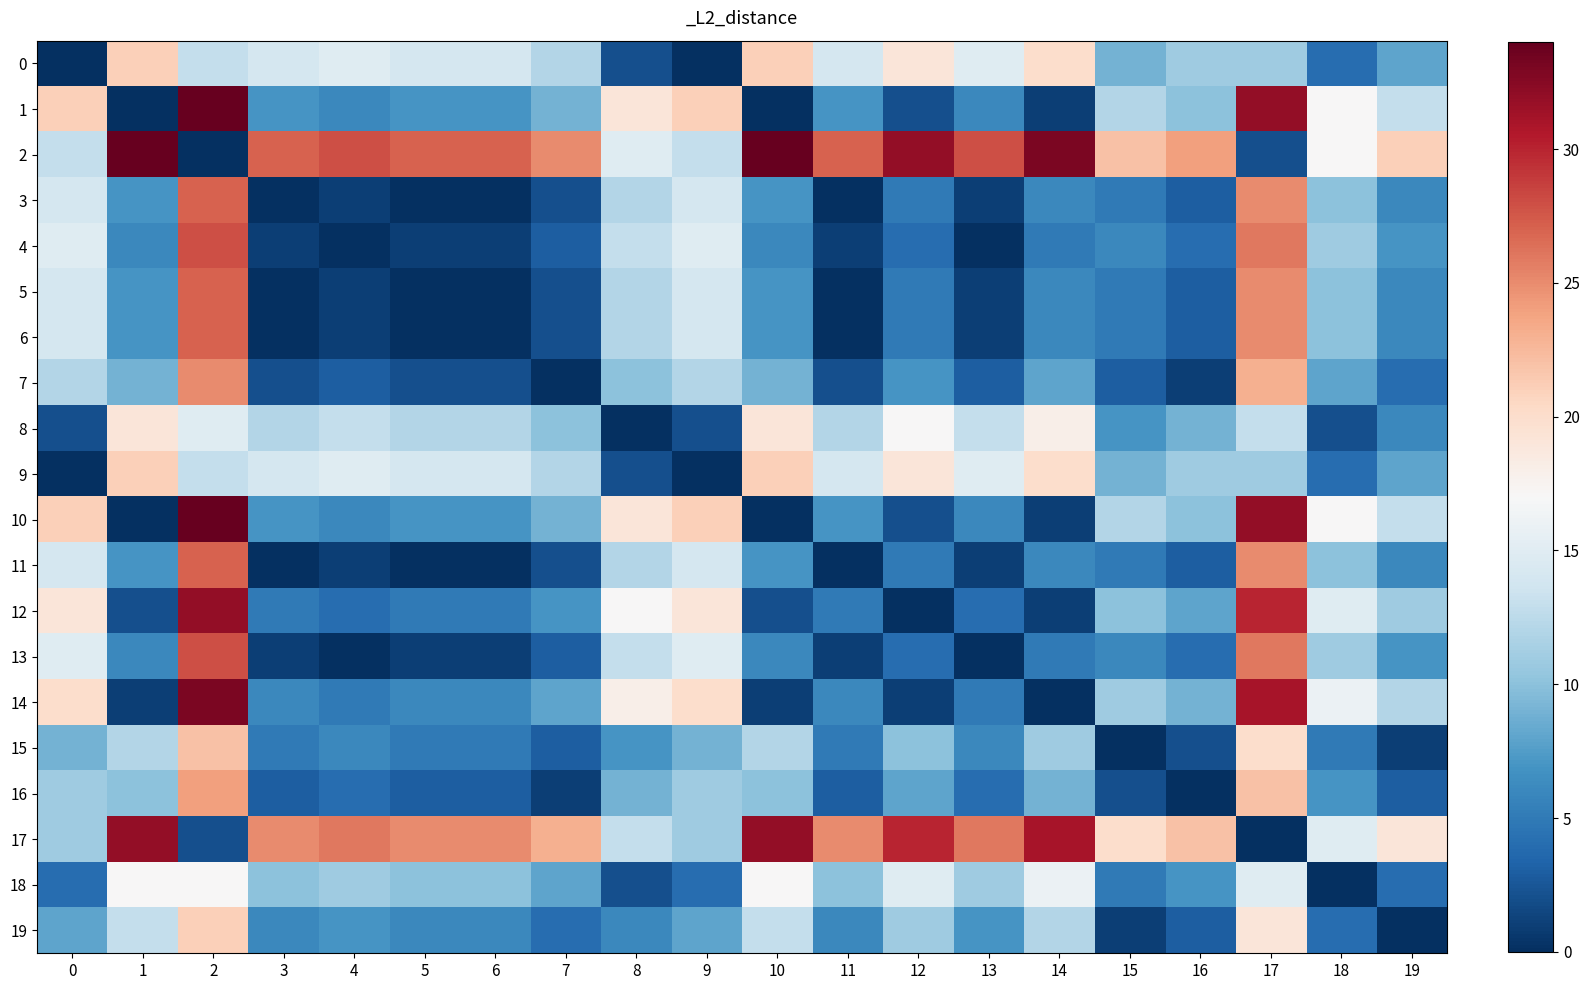

Which label corresponds to the largest value in the chart?

2